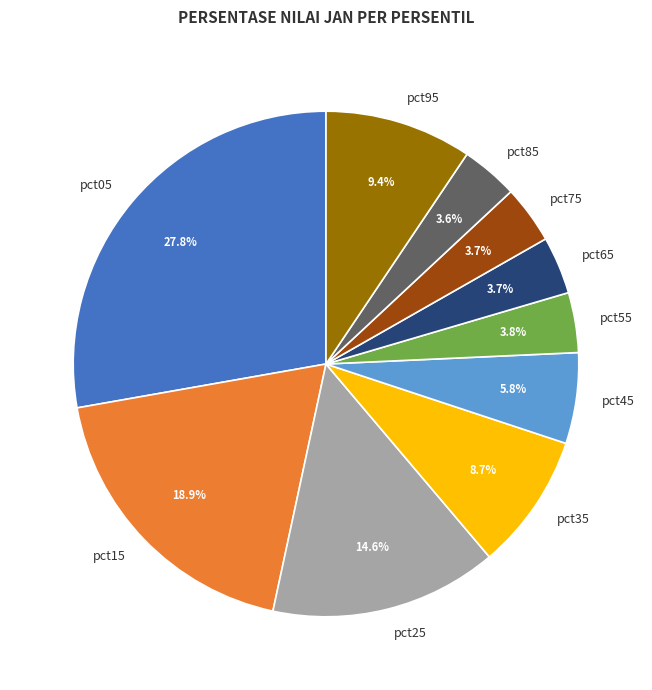

Which has a higher value, pct65 or pct15?

pct15